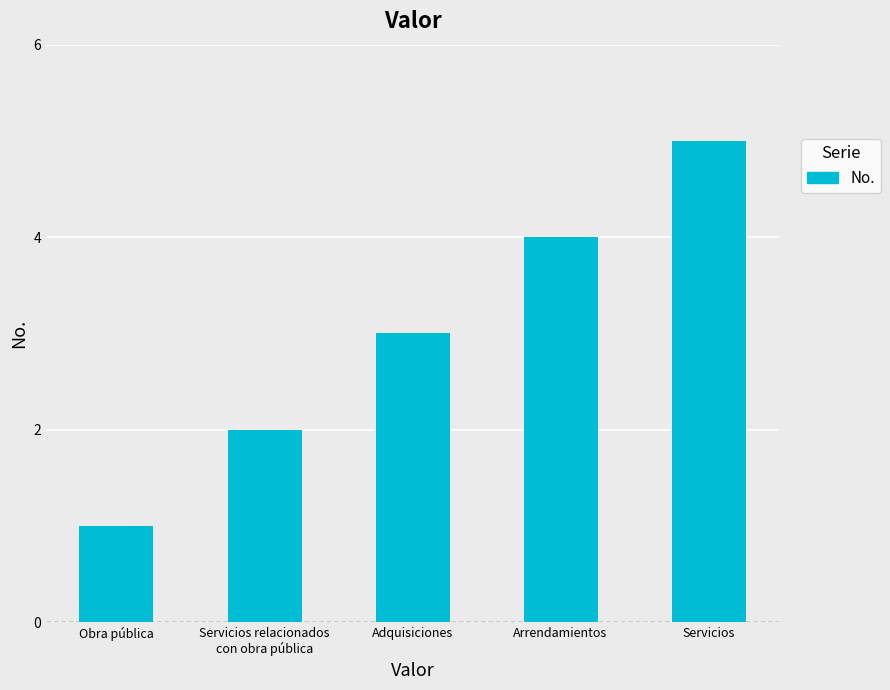

Count the number of categories in the chart.

5